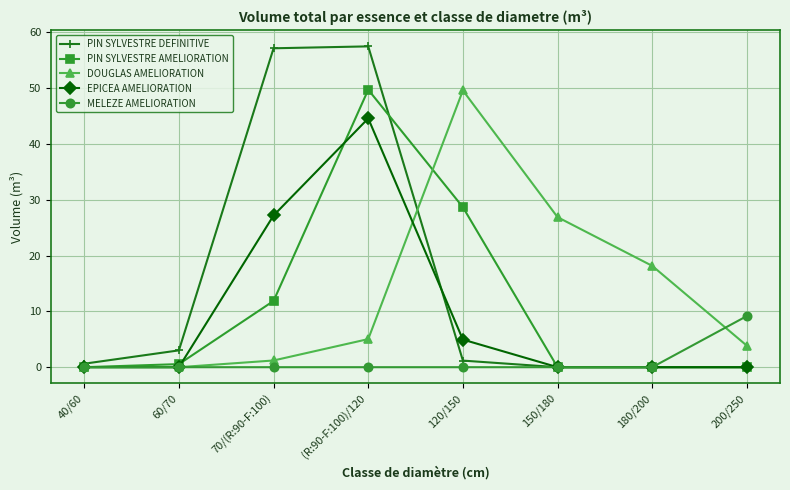

Reading left to right, what are all the values shown in this chart?

PIN SYLVESTRE DEFINITIVE: 40/60=0.6	60/70=3.0	70/(R:90-F:100)=57.1	(R:90-F:100)/120=57.5	120/150=1.2	150/180=0.0	180/200=0.0	200/250=0.0
PIN SYLVESTRE AMELIORATION: 40/60=0.0	60/70=0.6	70/(R:90-F:100)=11.9	(R:90-F:100)/120=49.7	120/150=28.7	150/180=0.0	180/200=0.0	200/250=0.0
DOUGLAS AMELIORATION: 40/60=0.0	60/70=0.0	70/(R:90-F:100)=1.2	(R:90-F:100)/120=5.0	120/150=49.6	150/180=26.9	180/200=18.2	200/250=3.9
EPICEA AMELIORATION: 40/60=0.0	60/70=0.0	70/(R:90-F:100)=27.2	(R:90-F:100)/120=44.6	120/150=4.9	150/180=0.0	180/200=0.0	200/250=0.0
MELEZE AMELIORATION: 40/60=0.0	60/70=0.0	70/(R:90-F:100)=0.0	(R:90-F:100)/120=0.0	120/150=0.0	150/180=0.0	180/200=0.0	200/250=9.2